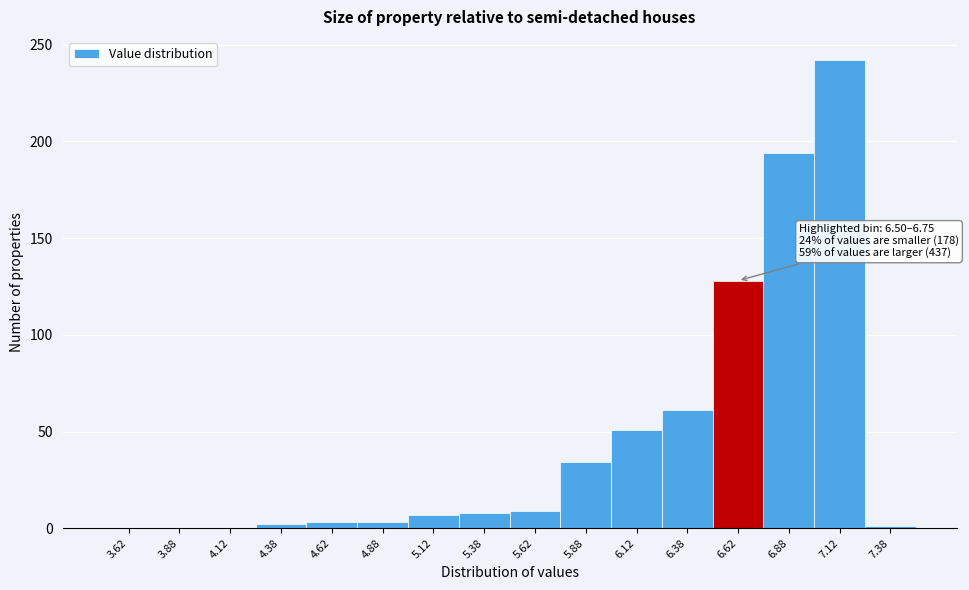

Over which range of the x-axis is the bar tallest?

7.00 to 7.25